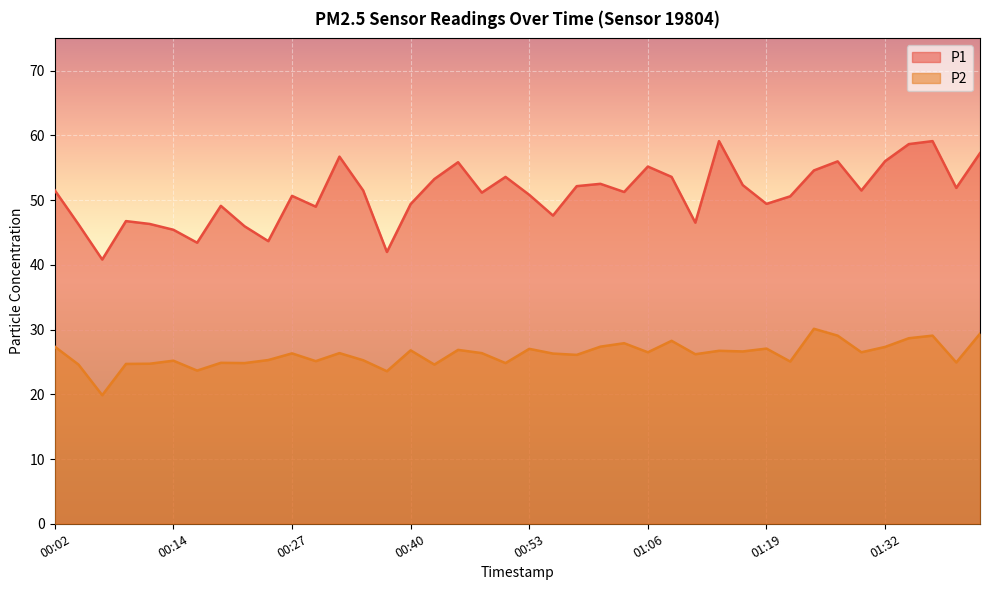

What is the difference between the maximum and minimum values in the P2 series?

10.3